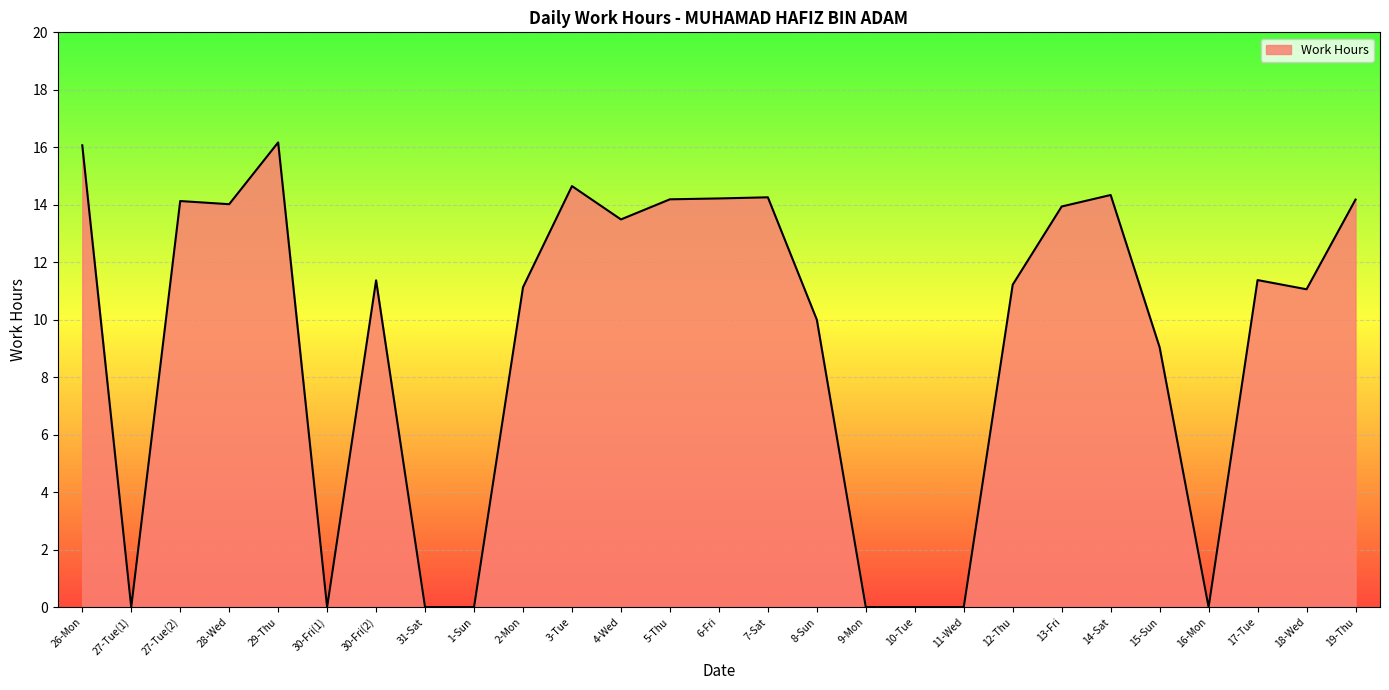

Is it true that the value at 10-Tue is 6.3?

False